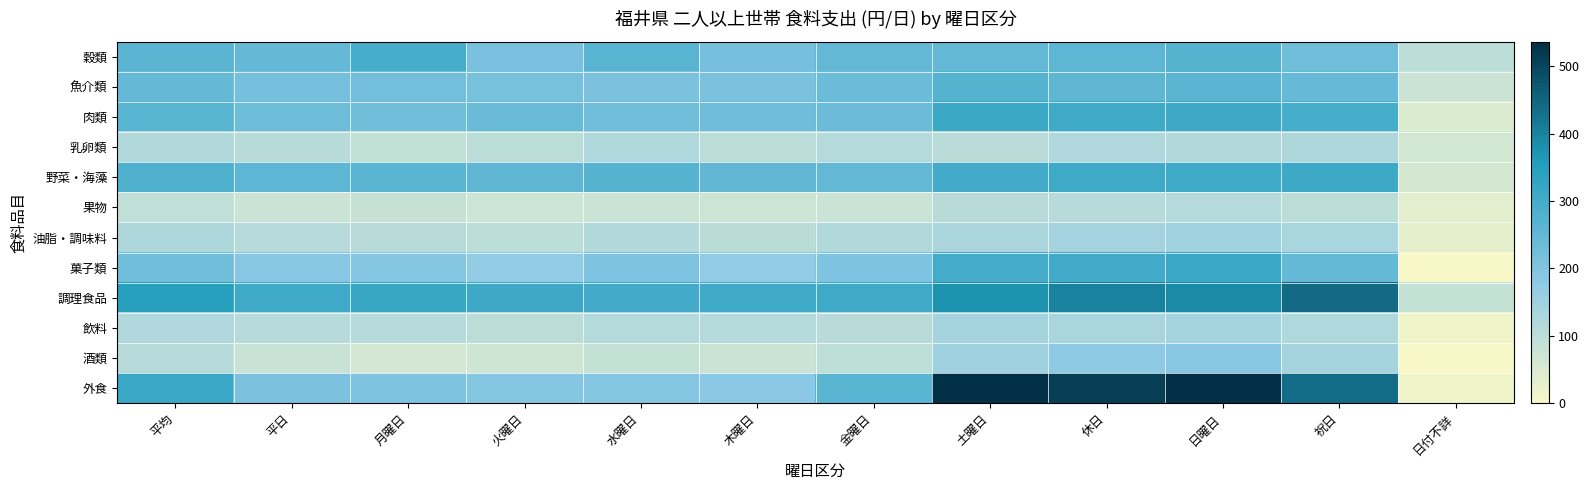

Between 日曜日 and 月曜日, which is larger?

月曜日